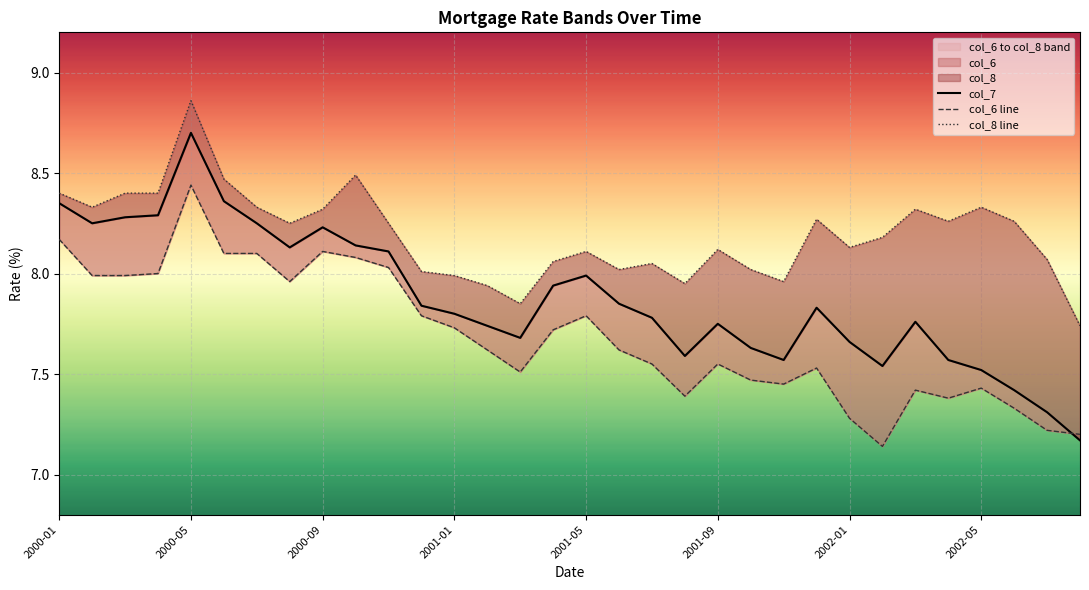

True or false: col_8 line and col_7 cross at least once.

False